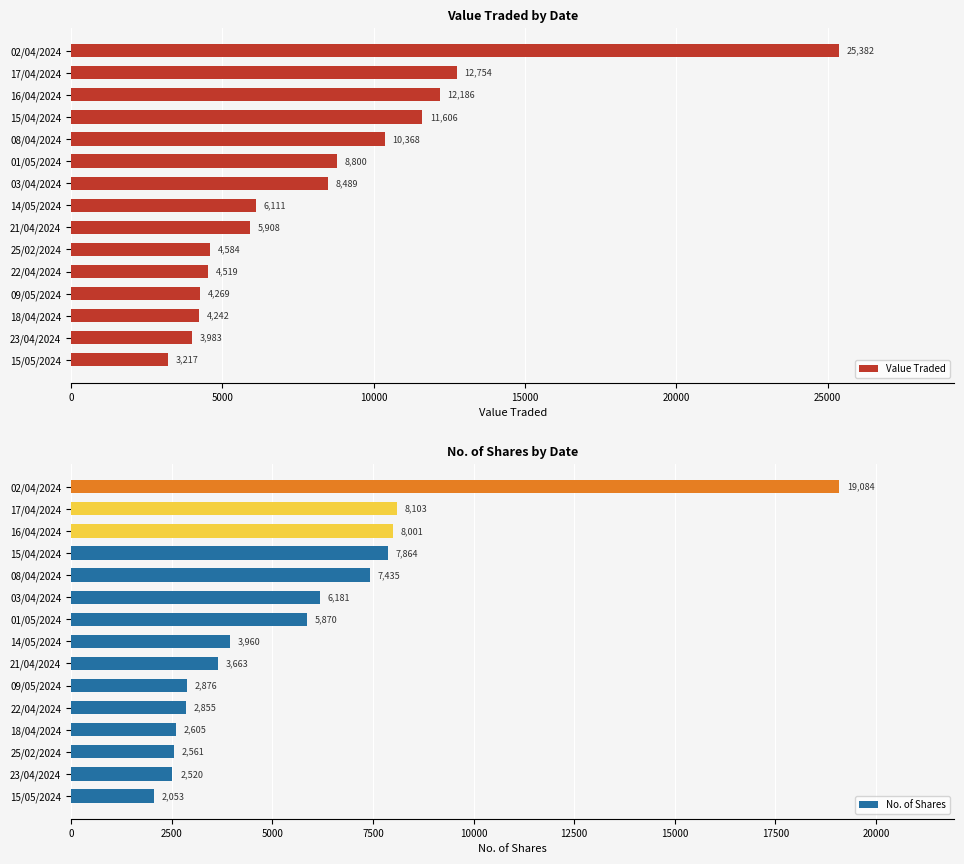

Is it true that No. of Shares equals 19084 at 02/04/2024?

True